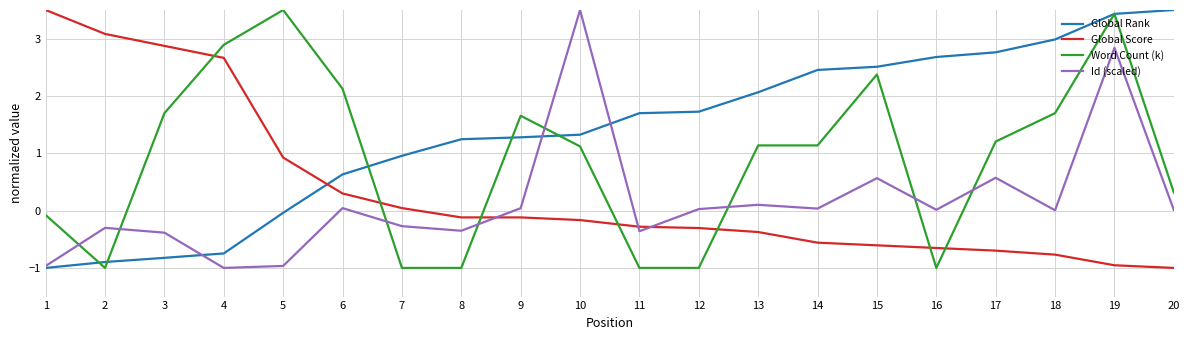

Which series changed the most between 5 and 12?

Word Count (k)